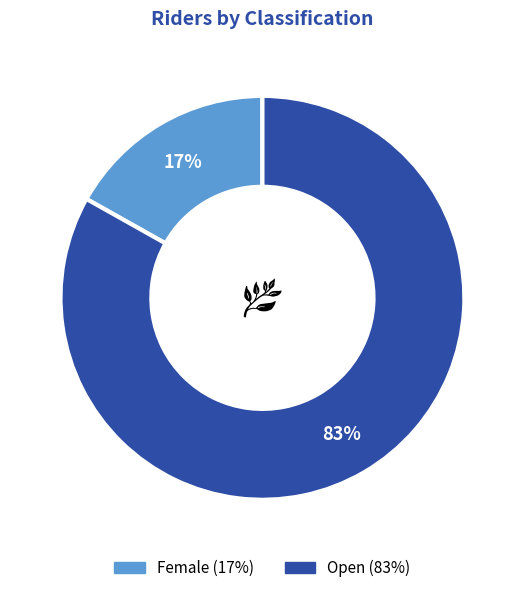

Do Female and Open together represent more than half of the pie?

Yes